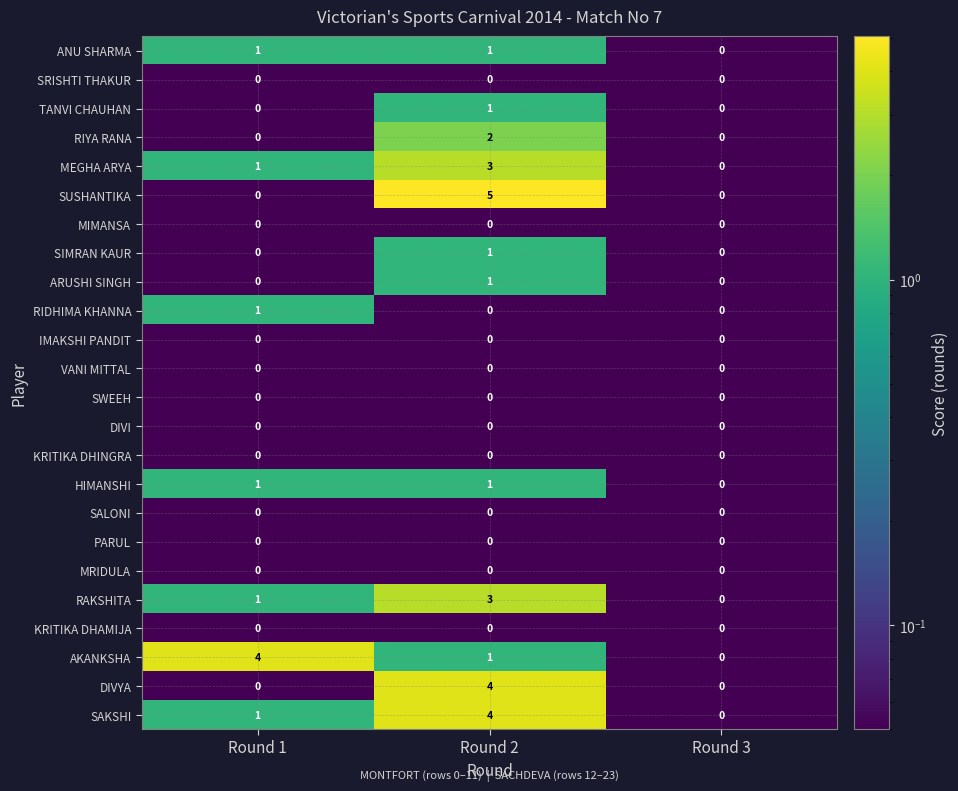

How many categories are shown in the chart?

3